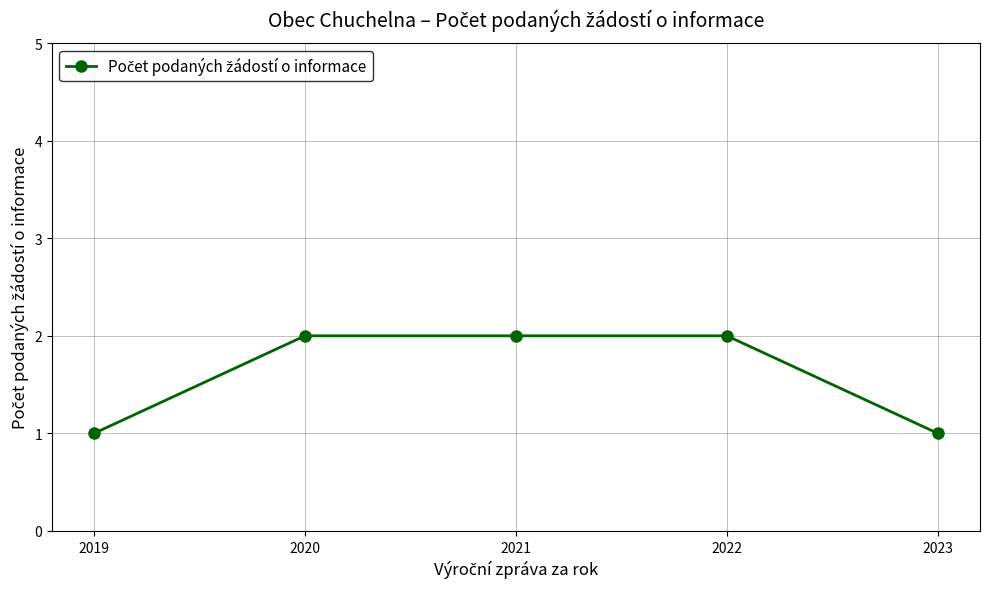

How many data points are less than 2?

2